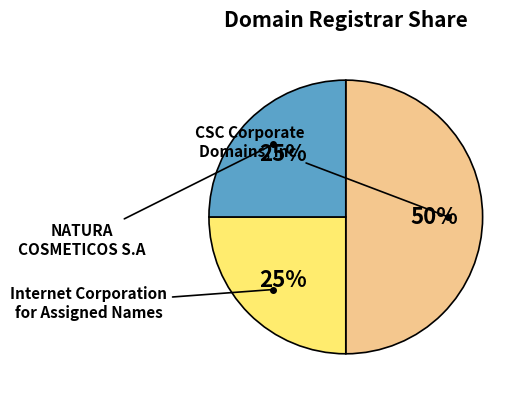

To the nearest percent, what is the average slice percentage?

33%